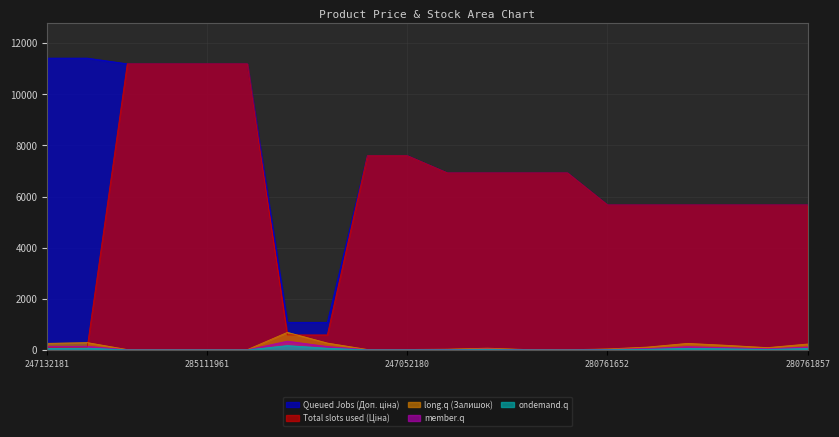

Which series has the largest total across all categories?

Queued Jobs (Доп. ціна)